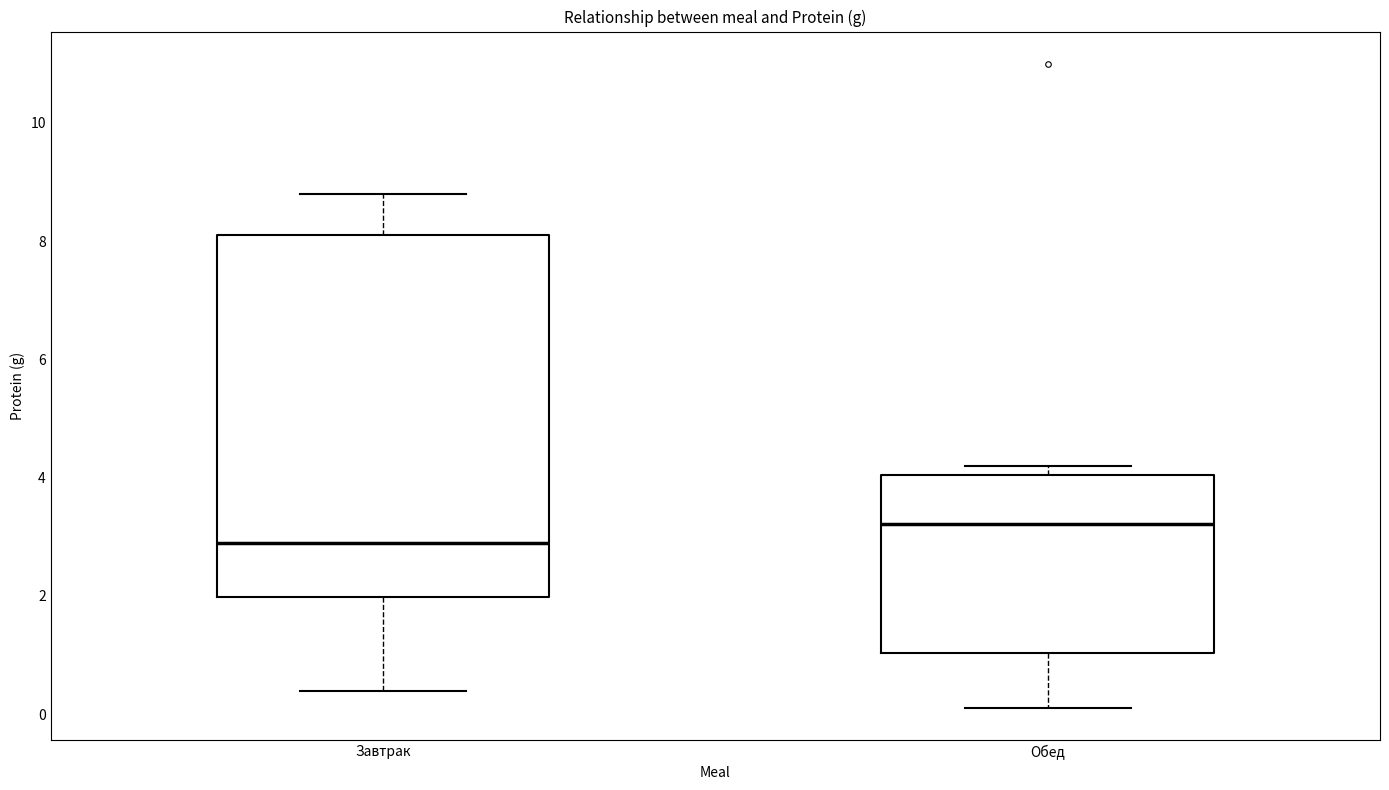

Where is the lower edge of the box for Завтрак on the y-axis? The values are not printed on the chart, so give them approximately, as read against the axis.

2.0